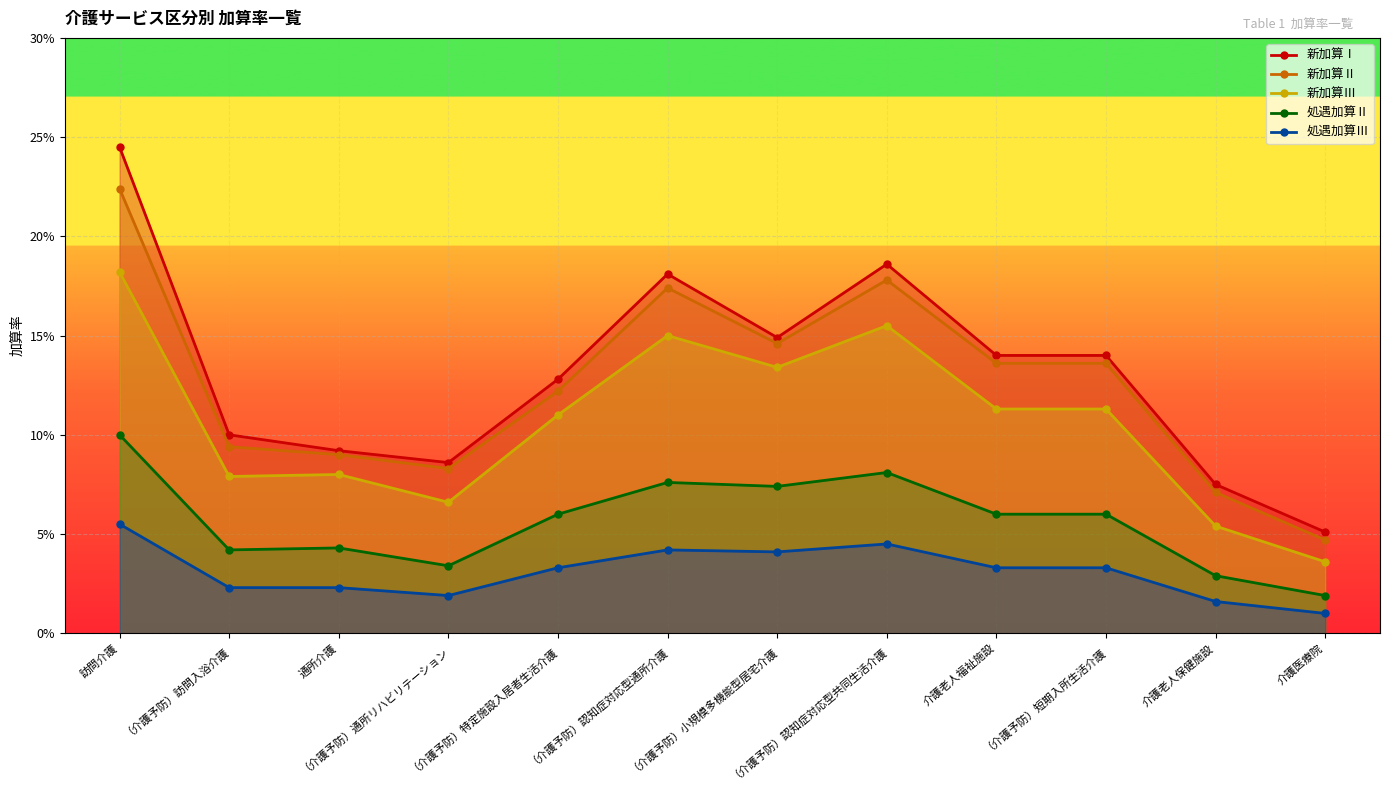

What are all the series names shown in the legend?

新加算Ⅰ, 新加算Ⅱ, 新加算Ⅲ, 処遇加算Ⅱ, 処遇加算Ⅲ